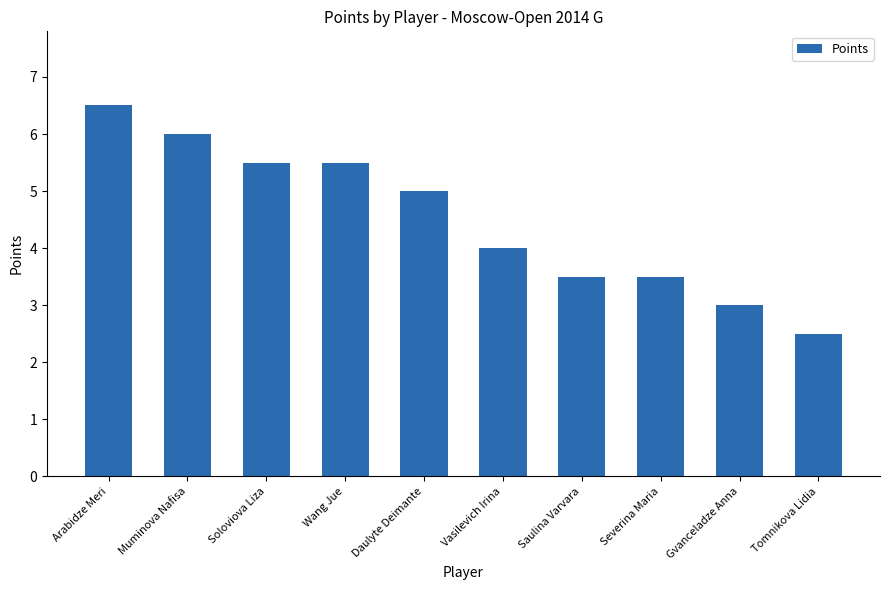

Reading left to right, extract all data points from this chart.

6.5	6.0	5.5	5.5	5.0	4.0	3.5	3.5	3.0	2.5